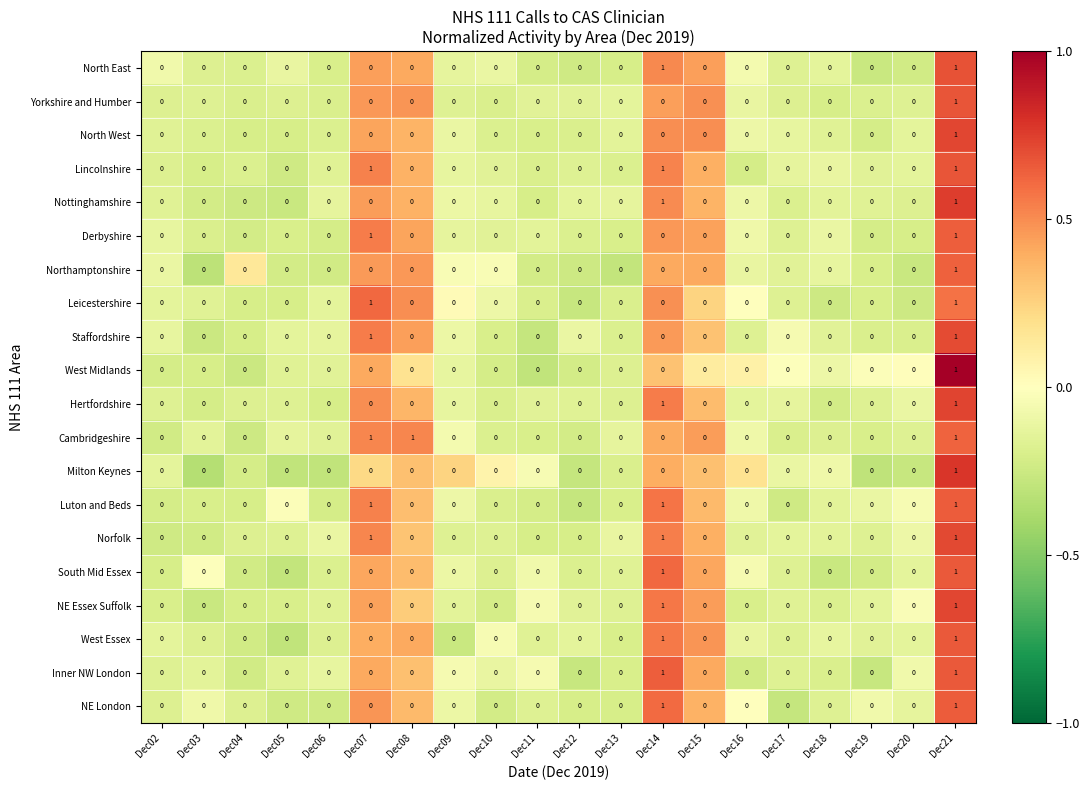

What is the sum of all Norfolk values?

3